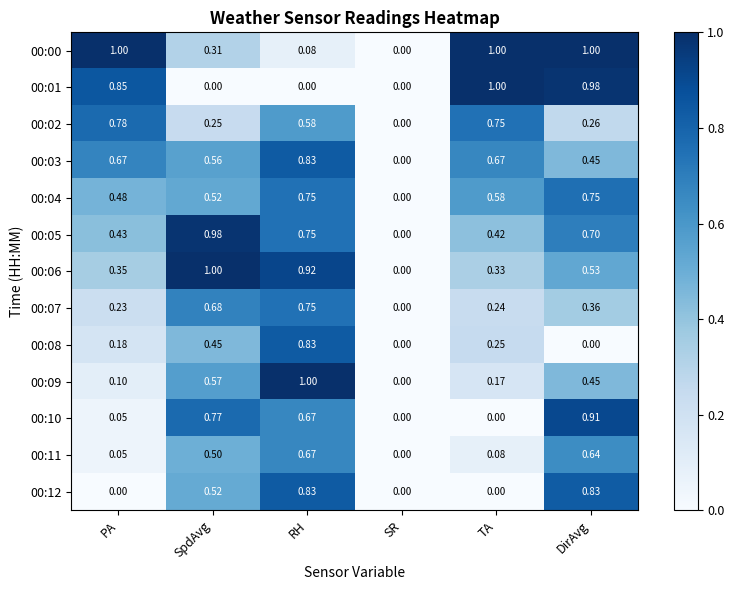

Which category has the highest value in the 00:06 series?

SpdAvg